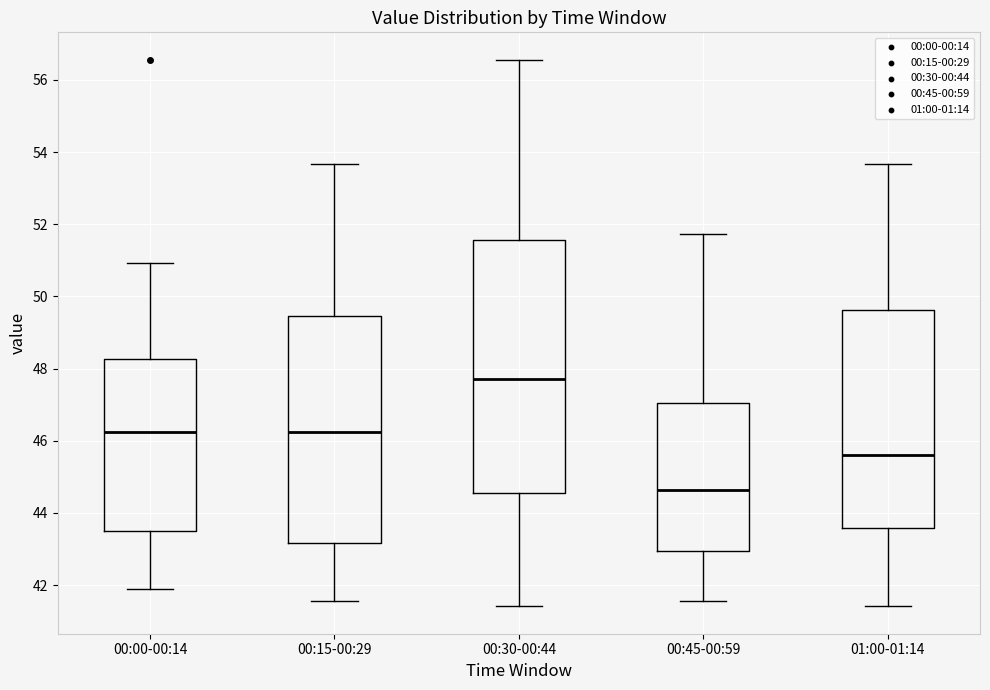

Comparing the boxes themselves (not the whiskers), which one is the tallest?

00:30-00:44